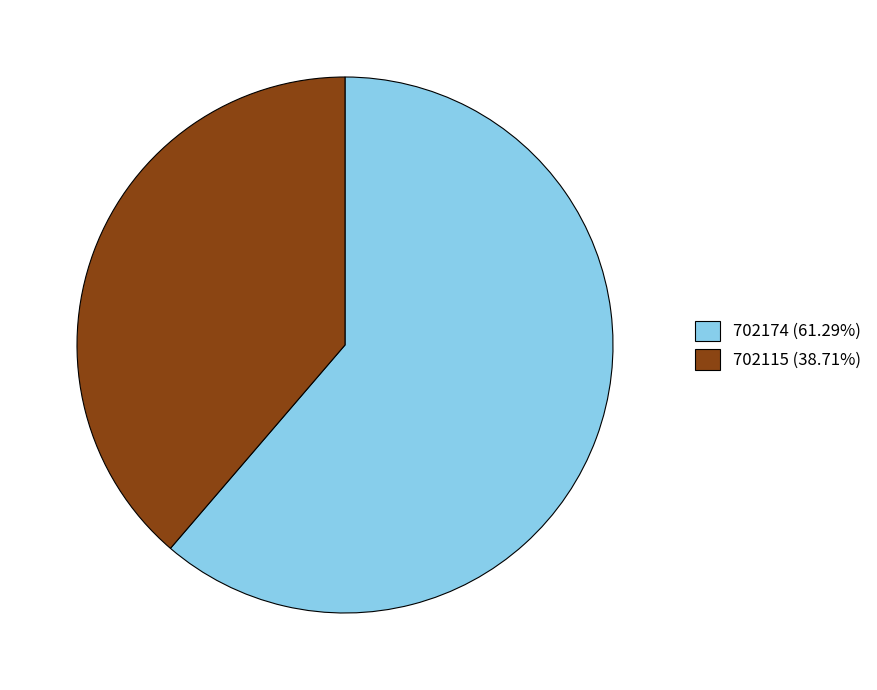

Does 702174 (61.29%) account for over 50% of the chart?

Yes